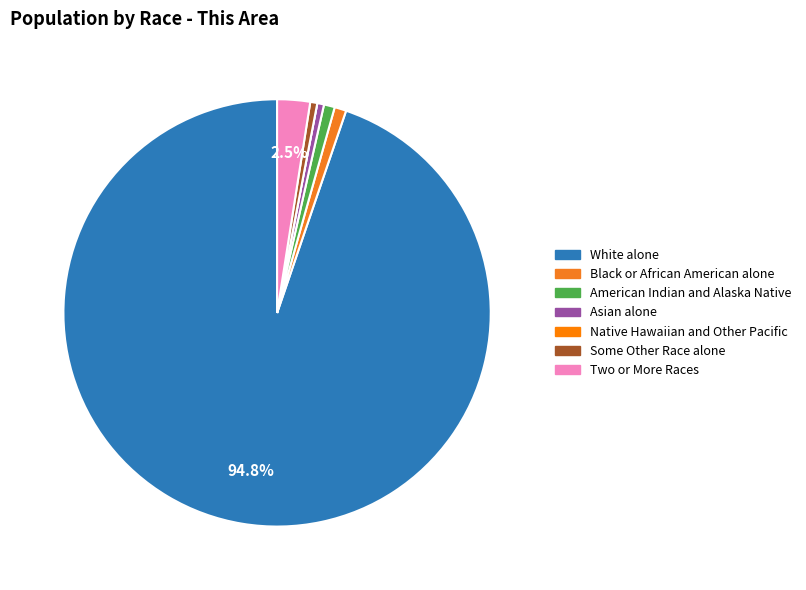

To the nearest percent, what is the difference between the largest and smallest slice percentages?

95%